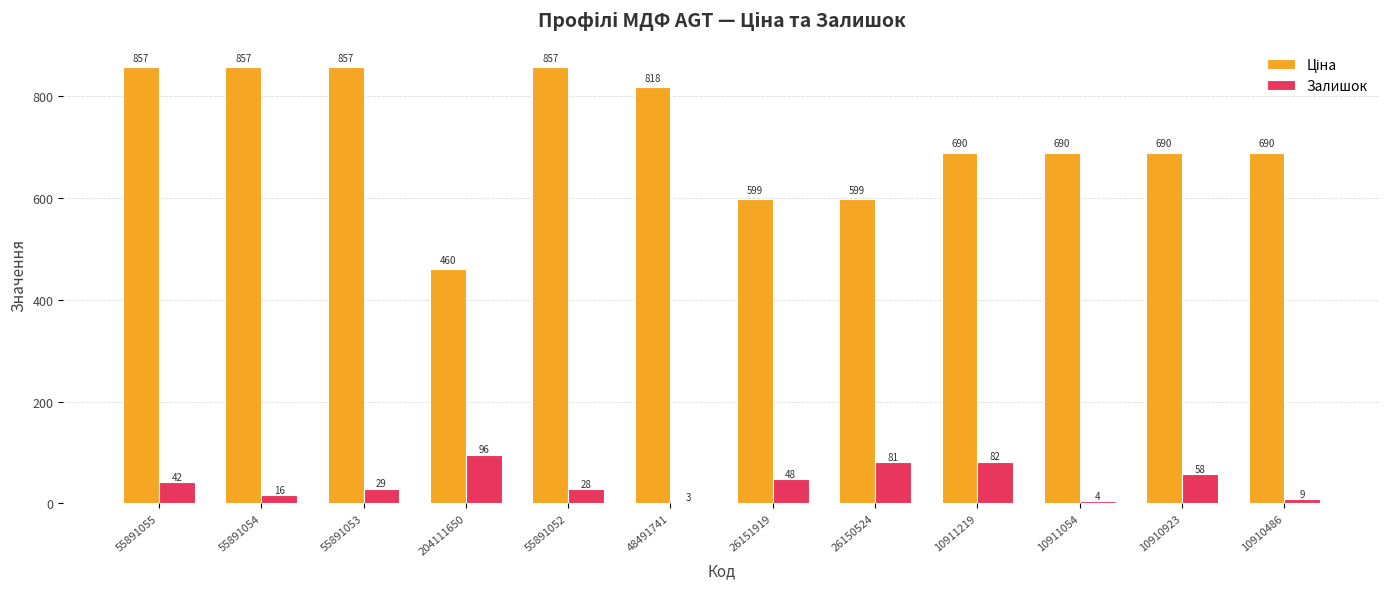

Where is Залишок nearest to the value 49?

26151919